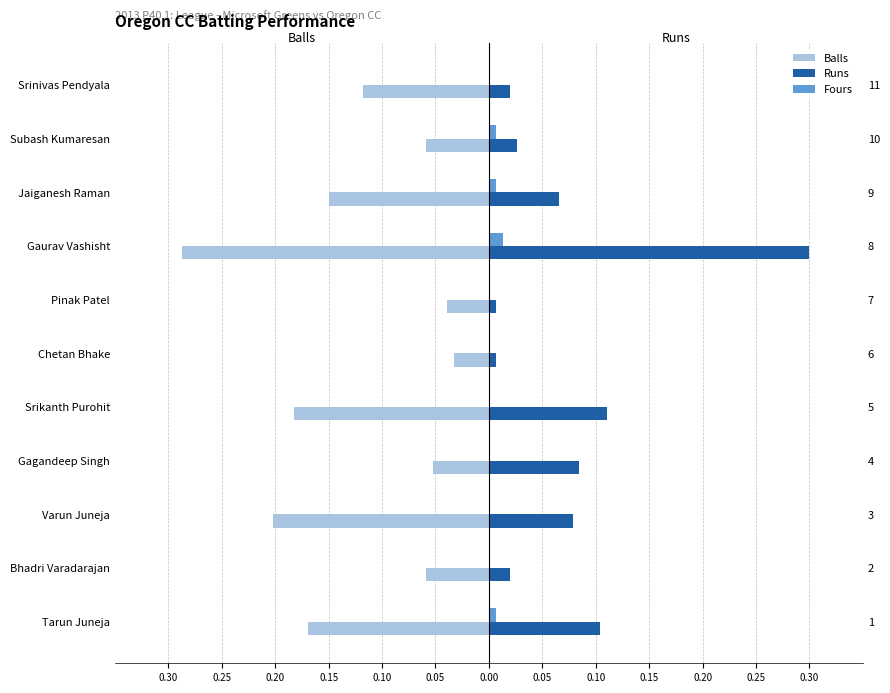

How many bars are there in total?

33